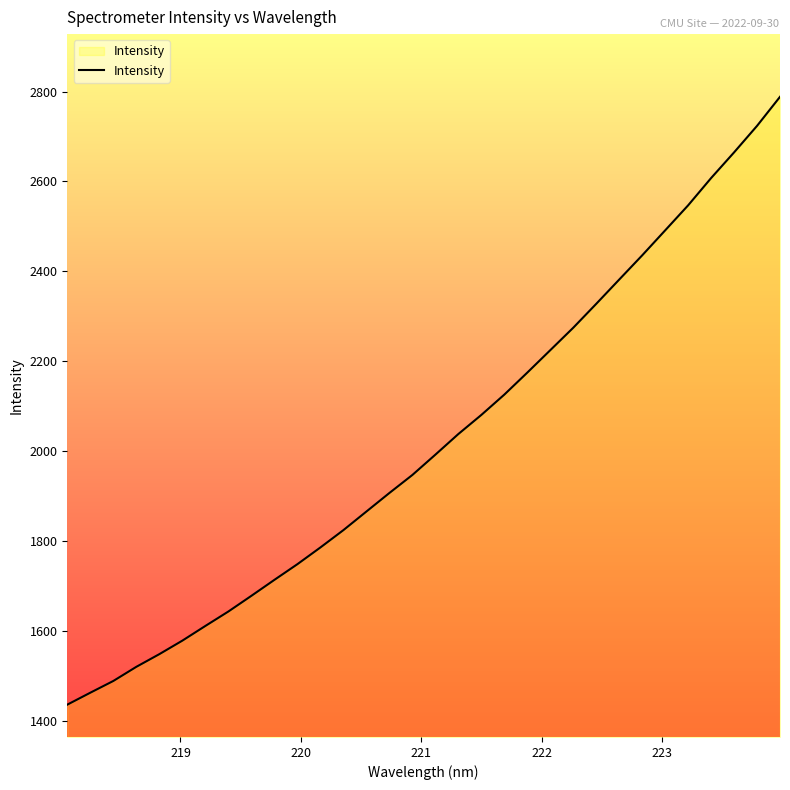

How many lines are shown in the chart?

1